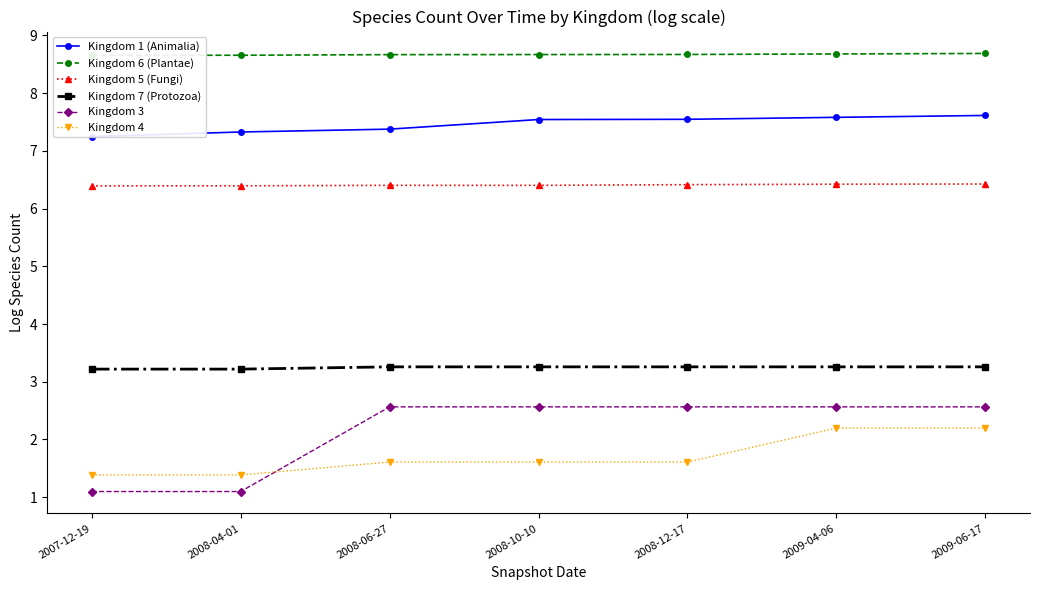

True or false: Kingdom 4 and Kingdom 1 (Animalia) cross at least once.

False